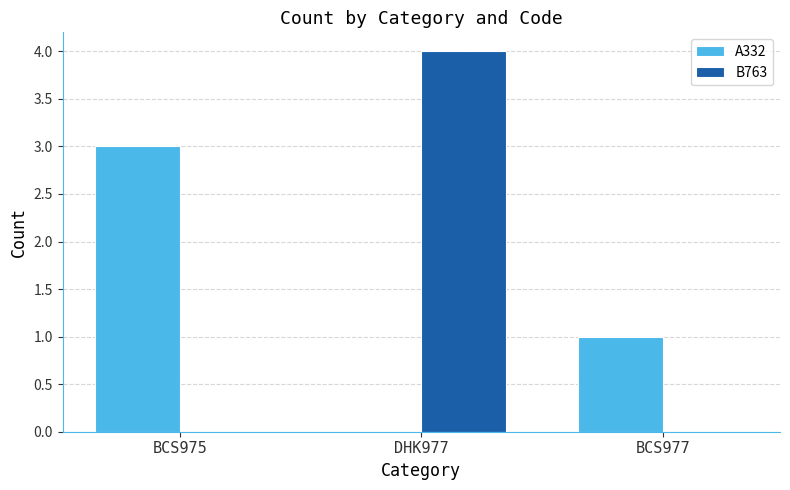

What is the sum of all A332 values?

4